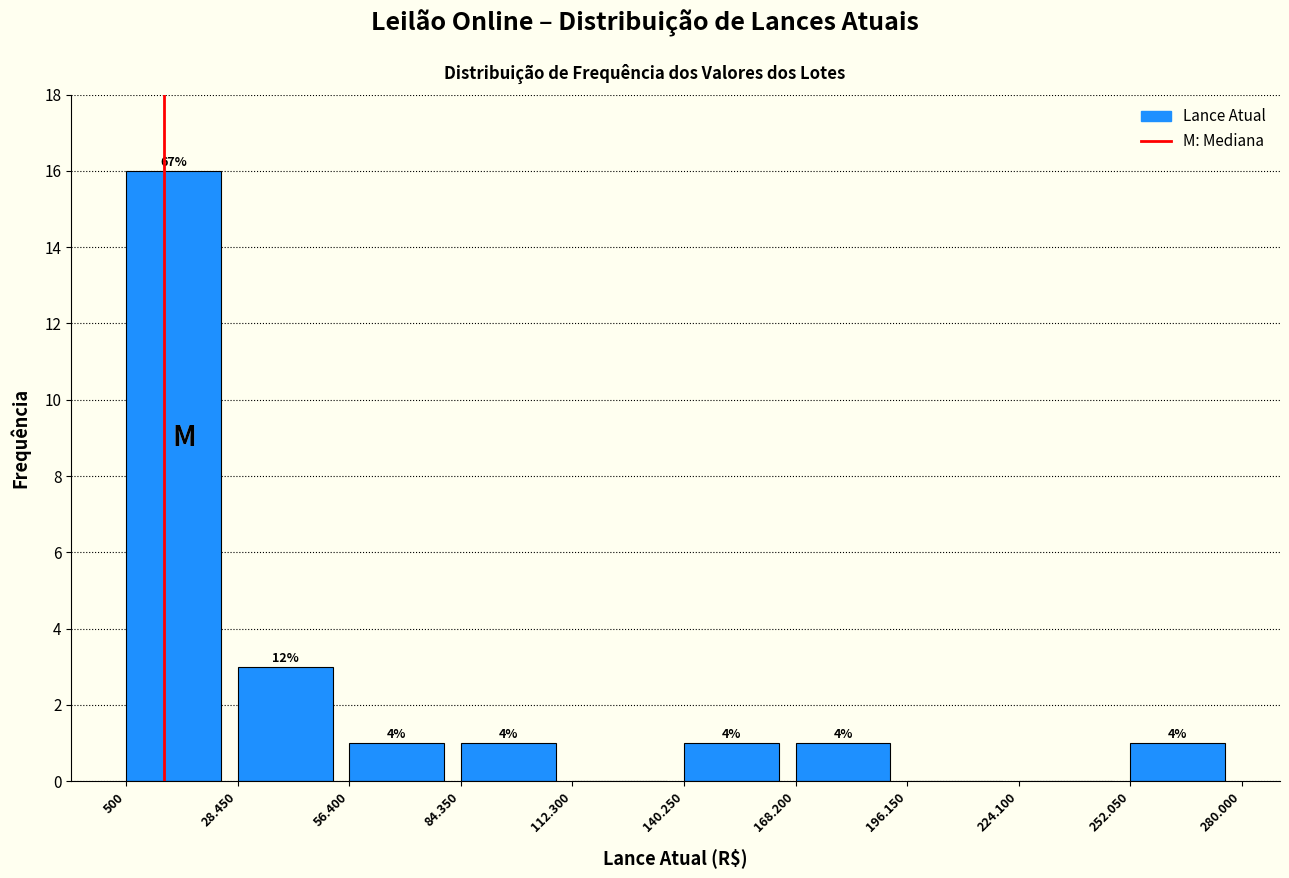

Are the bars horizontal?

No